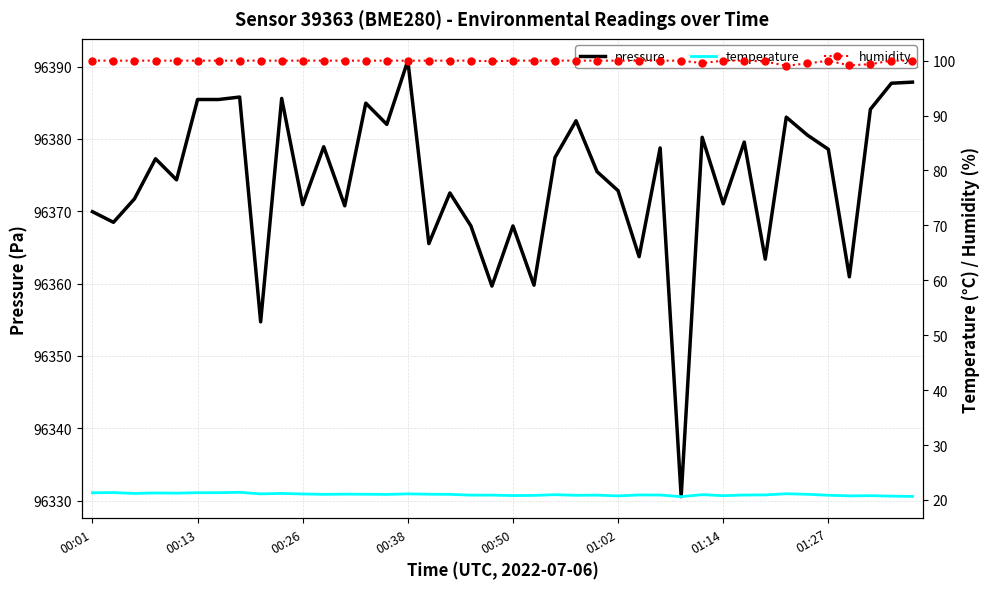

Reading left to right, what are all the values shown in this chart?

pressure: 96369.9	96368.5	96371.7	96377.2	96374.3	96385.4	96385.4	96385.8	96354.7	96385.6	96370.9	96378.9	96370.8	96384.9	96382.0	96390.8	96365.5	96372.5	96368.0	96359.7	96368.0	96359.8	96377.4	96382.5	96375.5	96372.8	96363.7	96378.8	96330.6	96380.2	96371.0	96379.6	96363.4	96383.0	96380.5	96378.6	96360.9	96384.1	96387.7	96387.8
temperature: 21.3	21.3	21.2	21.3	21.2	21.3	21.3	21.4	21.1	21.2	21.1	21.0	21.1	21.0	21.0	21.1	21.0	21.0	20.9	20.9	20.8	20.8	21.0	20.9	20.9	20.7	20.9	20.9	20.6	21.0	20.8	20.9	20.9	21.1	21.0	20.9	20.7	20.8	20.7	20.6
humidity: 100.0	100.0	100.0	100.0	100.0	100.0	100.0	100.0	100.0	100.0	100.0	100.0	100.0	100.0	100.0	100.0	100.0	100.0	100.0	99.9	100.0	100.0	100.0	100.0	100.0	100.0	100.0	100.0	100.0	99.5	100.0	100.0	99.8	99.1	99.5	100.0	99.1	99.4	100.0	100.0